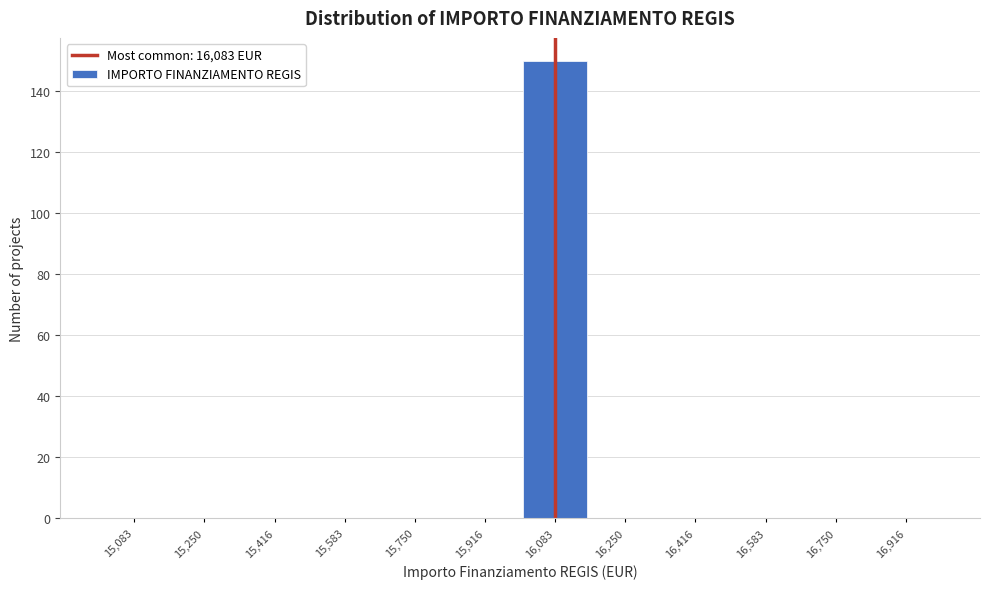

Reading left to right, transcribe this chart: for each bar, give the range it covers on the x-axis and its height. Neither the bar edges nor the heights are printed on the chart, so give them approximately, as read against the axes.

15000 to 15160: 0
15160 to 15340: 0
15340 to 15500: 0
15500 to 15660: 0
15660 to 15840: 0
15840 to 16000: 0
16000 to 16160: 150
16160 to 16340: 0
16340 to 16500: 0
16500 to 16660: 0
16660 to 16840: 0
16840 to 17000: 0